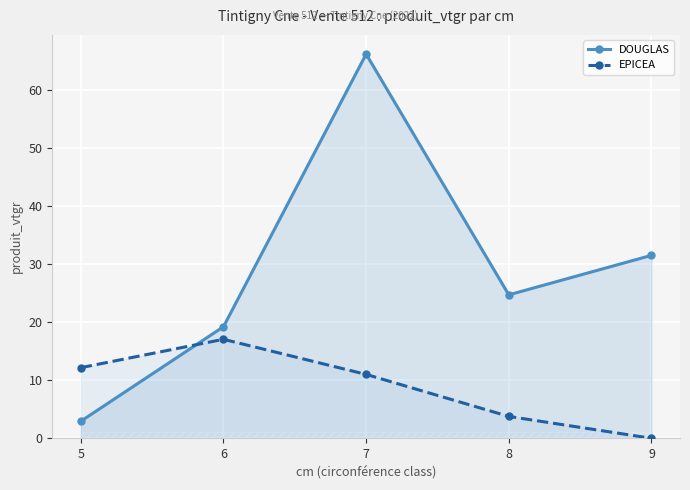

How many data points in DOUGLAS are above 24?

3